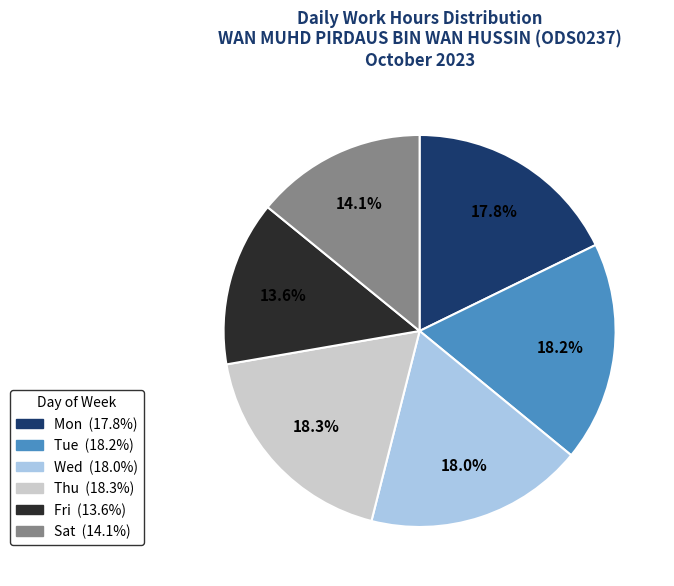

Is there any slice that represents more than half of the pie?

No